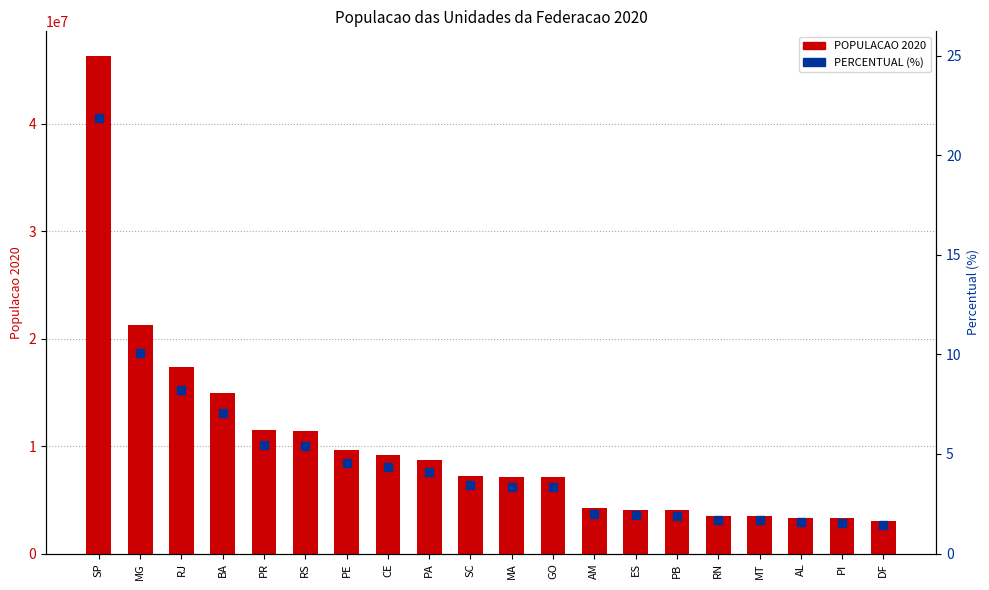

At how many categories does at least one series exceed 26589344?

1